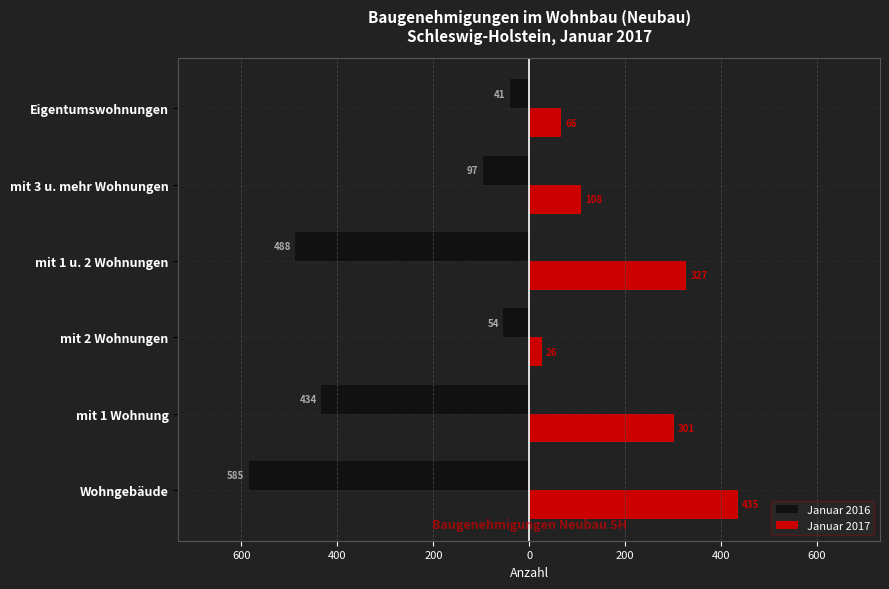

What is the minimum value for Januar 2017?

26